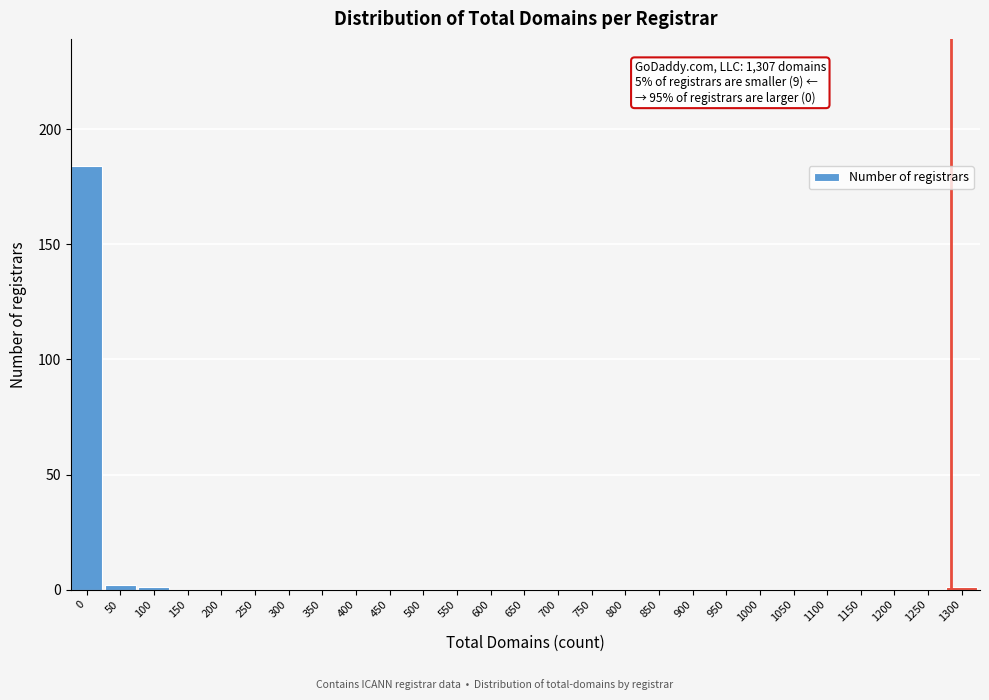

Reading right to left, extract all data points from this chart.

1300=1	1250=0	1200=0	1150=0	1100=0	1050=0	1000=0	950=0	900=0	850=0	800=0	750=0	700=0	650=0	600=0	550=0	500=0	450=0	400=0	350=0	300=0	250=0	200=0	150=0	100=1	50=2	0=184